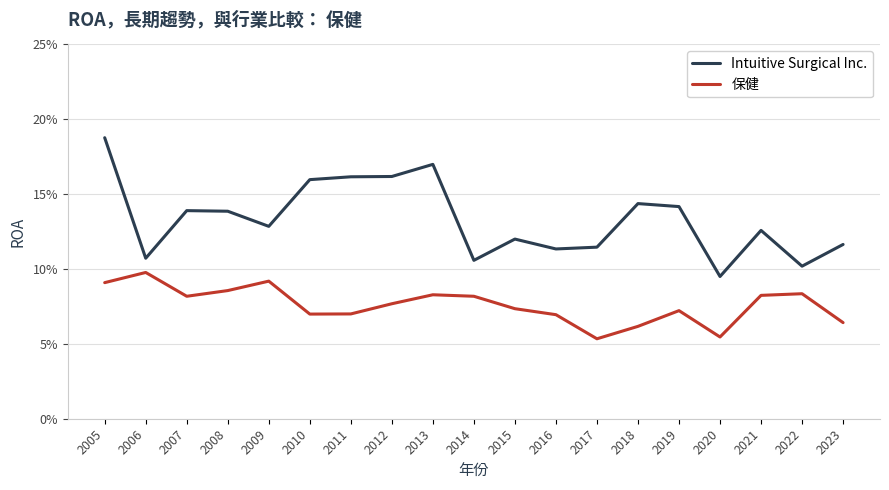

What are all the series names shown in the legend?

Intuitive Surgical Inc., 保健